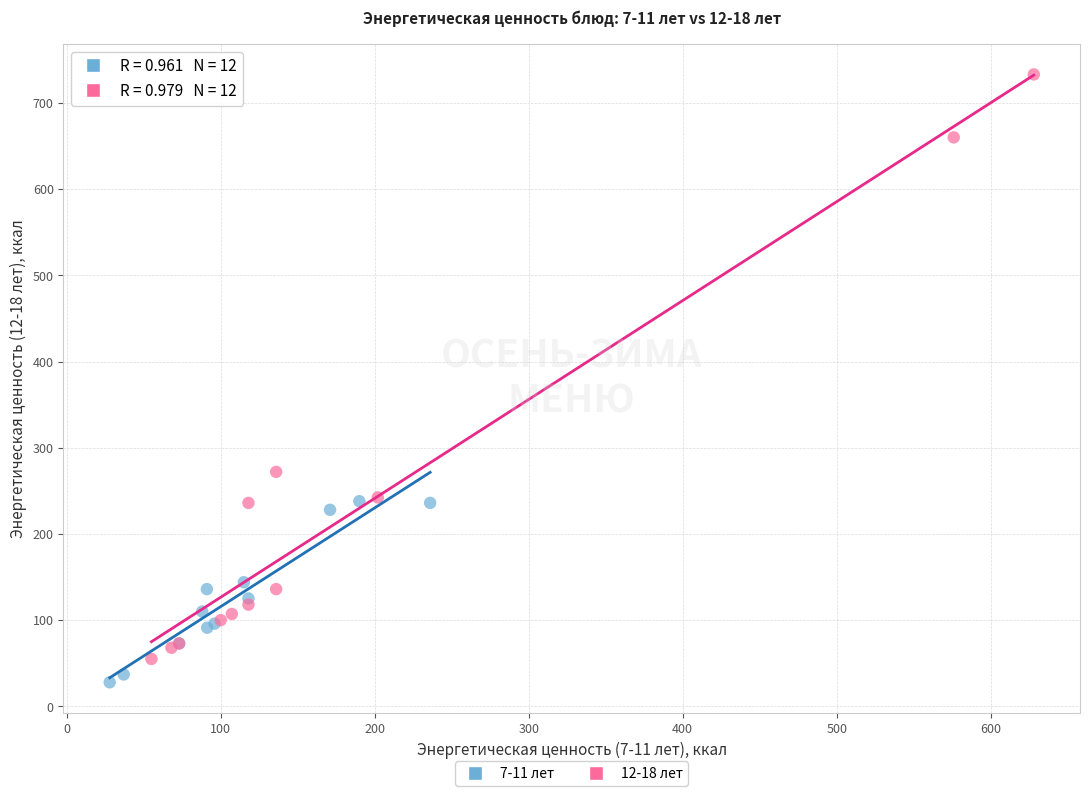

Which series reaches the maximum Y coordinate?

12-18 лет